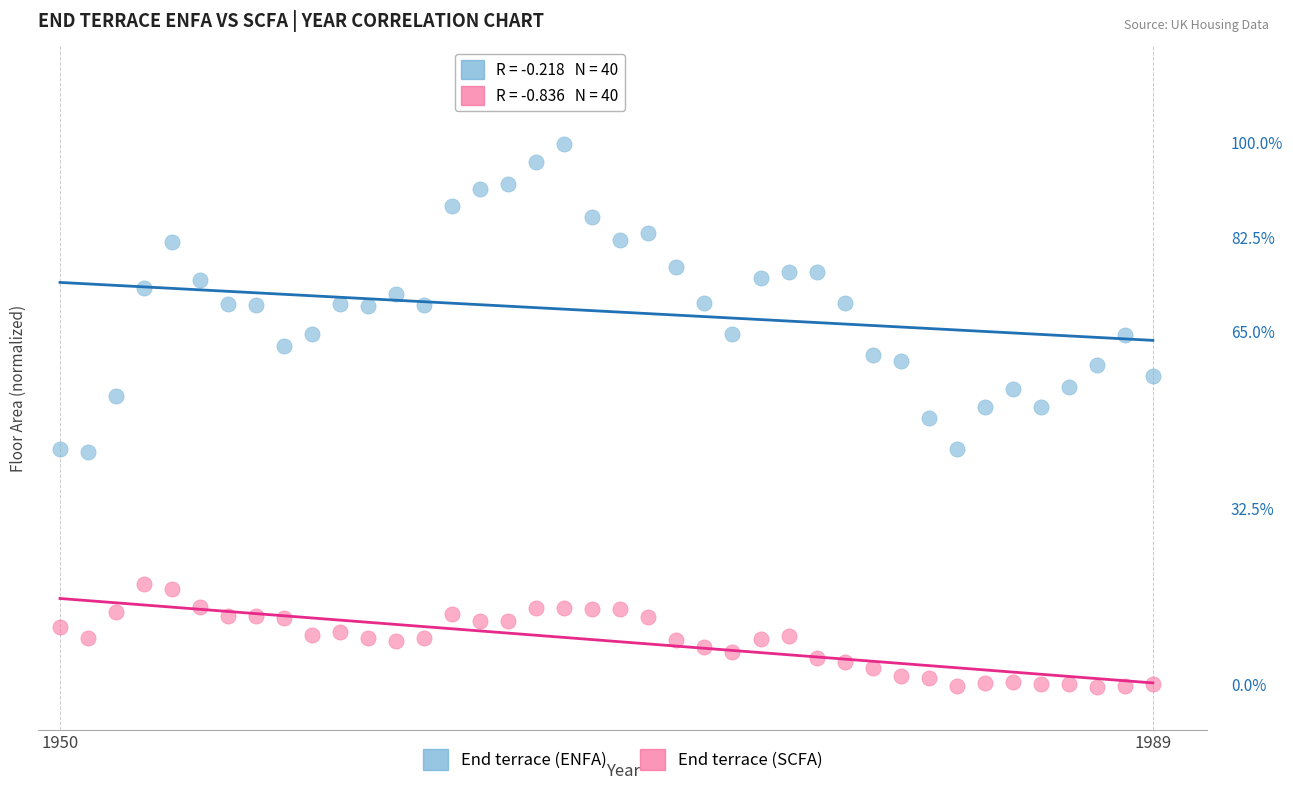

What are all the series names shown in the legend?

End terrace (ENFA), End terrace (SCFA)